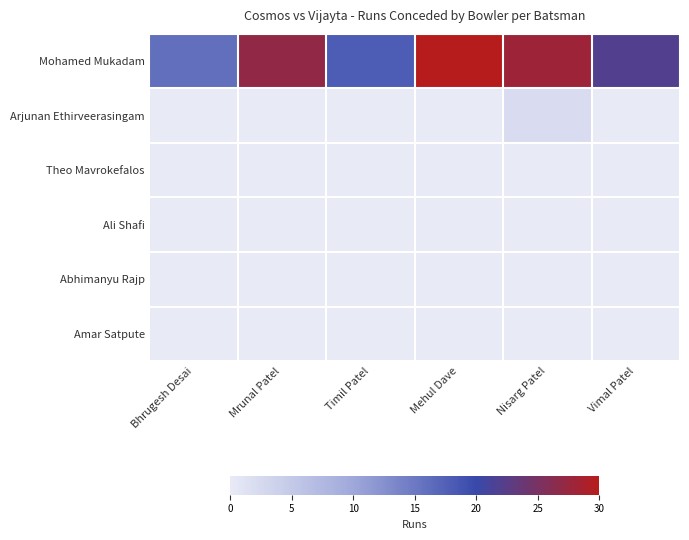

Rank the series at Nisarg Patel from highest to lowest value.

Mohamed Mukadam, Arjunan Ethirveerasingam, Theo Mavrokefalos, Ali Shafi, Abhimanyu Rajp, Amar Satpute